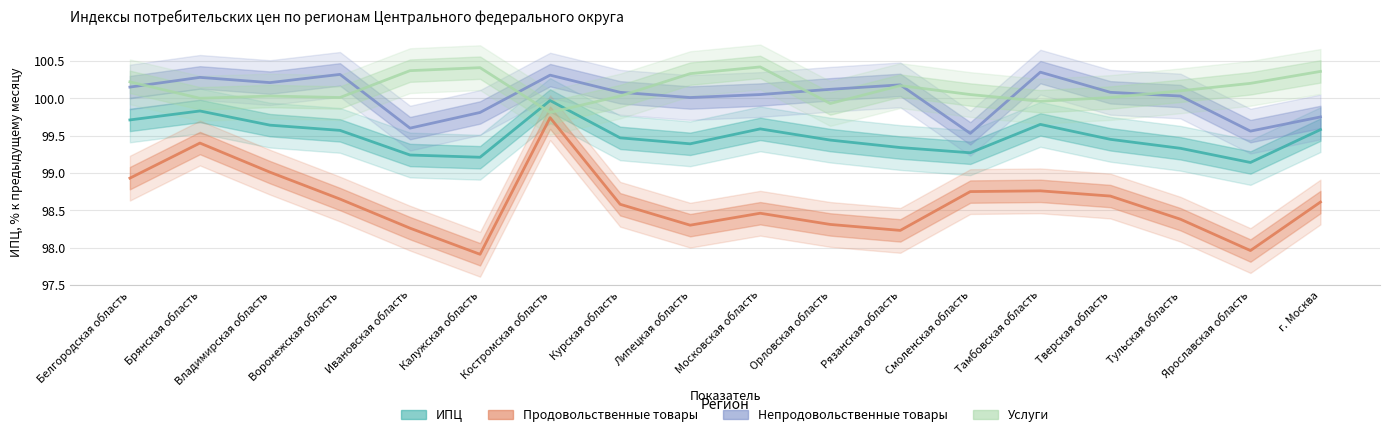

Reading left to right, what are all the values shown in this chart?

ИПЦ: 99.7	99.8	99.6	99.6	99.2	99.2	100.0	99.5	99.4	99.6	99.4	99.3	99.3	99.7	99.5	99.3	99.1	99.6
Продовольственные товары: 98.9	99.4	99.0	98.7	98.3	97.9	99.7	98.6	98.3	98.5	98.3	98.2	98.8	98.8	98.7	98.4	98.0	98.6
Непродовольственные товары: 100.2	100.3	100.2	100.3	99.6	99.8	100.3	100.1	100.0	100.0	100.1	100.2	99.5	100.3	100.1	100.0	99.6	99.8
Услуги: 100.2	100.0	100.0	100.0	100.4	100.4	99.8	100.0	100.3	100.4	99.9	100.2	100.0	100.0	100.0	100.1	100.2	100.4